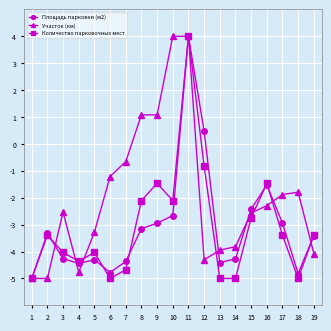

At which category does Количество парковочных мест reach its first local valley?

4